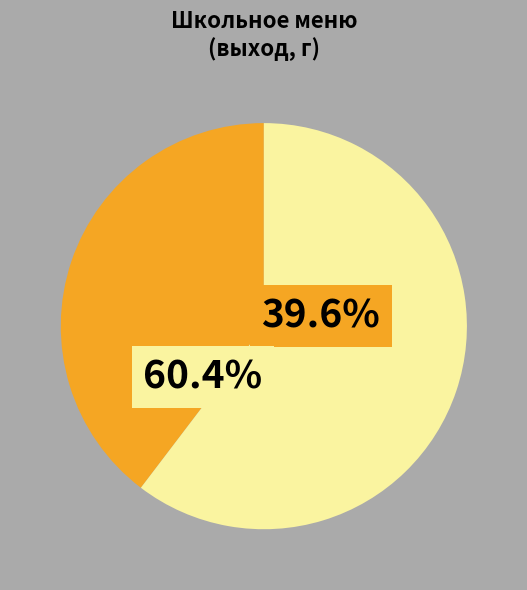

The Плов с мясом птицы slice represents 28% of the pie. True or false?

False